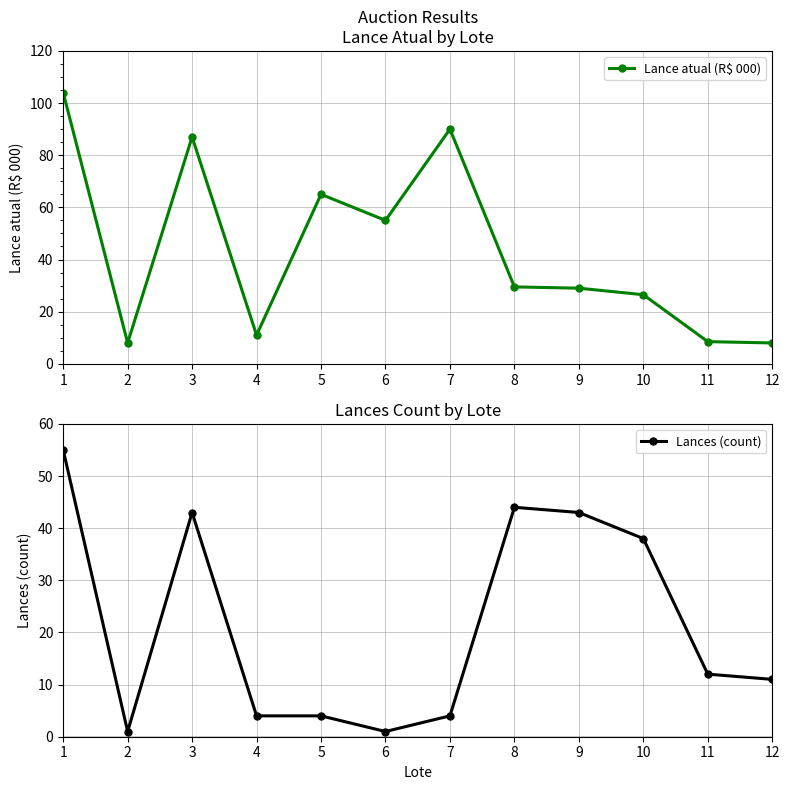

Read the Lance atual (R$ 000) value at 9.

29.0